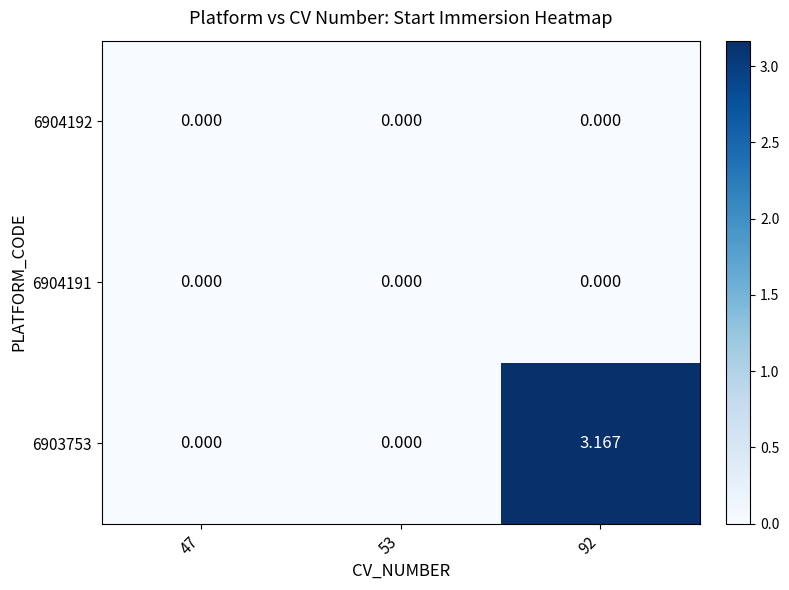

Is the value of 6903753 at 92 greater than the value of 6904192 at 53?

Yes